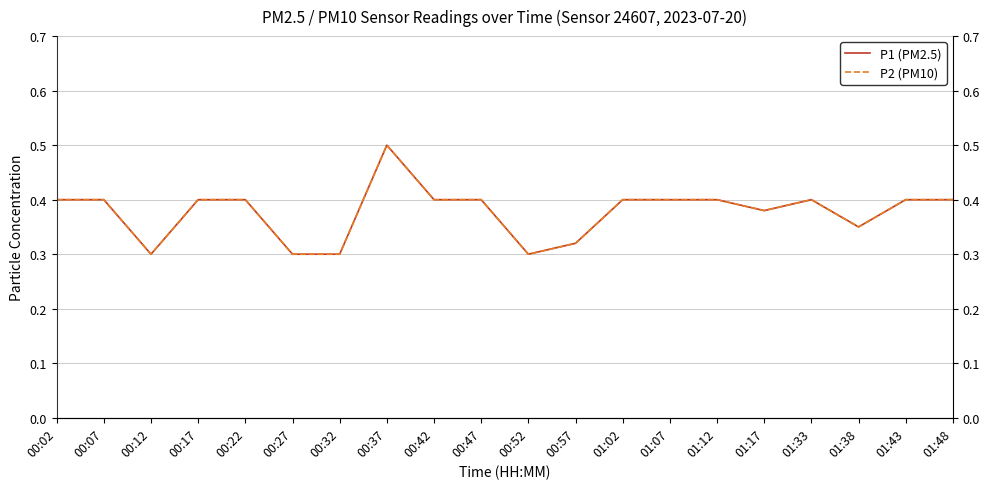

Where is the first local minimum for P1 (PM2.5)?

00:12